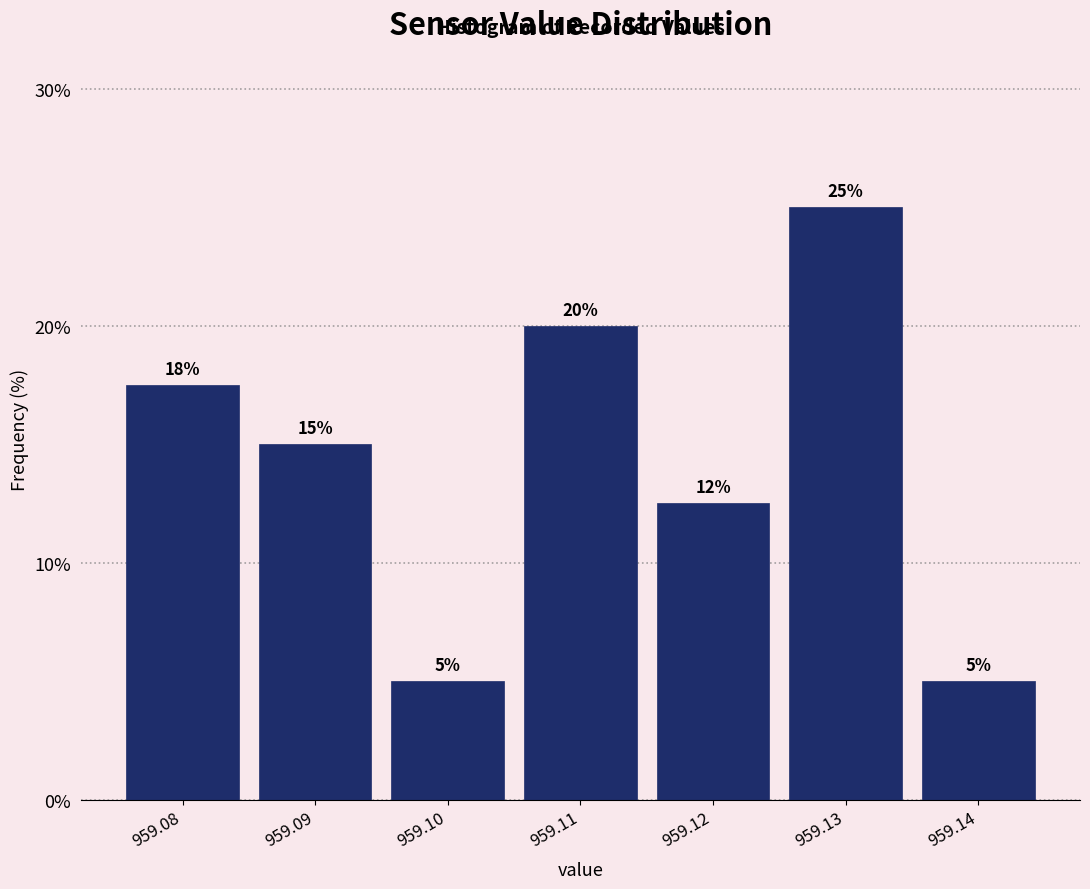

What is the difference between the maximum and second lowest values?

20.0